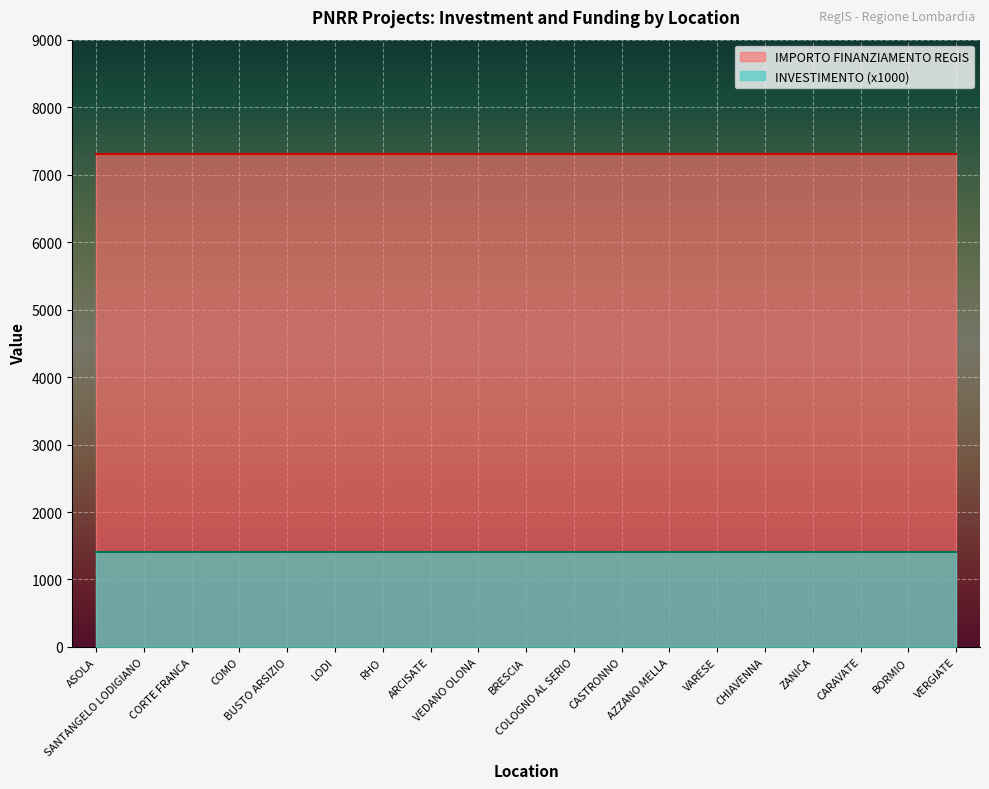

At how many categories does at least one series exceed 1462?

19